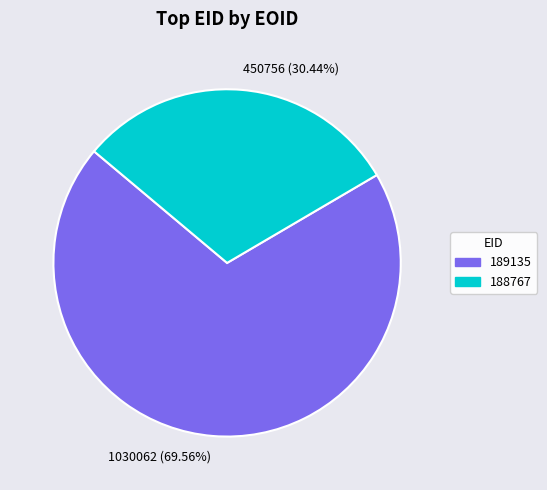

How many segments does this pie chart have?

2